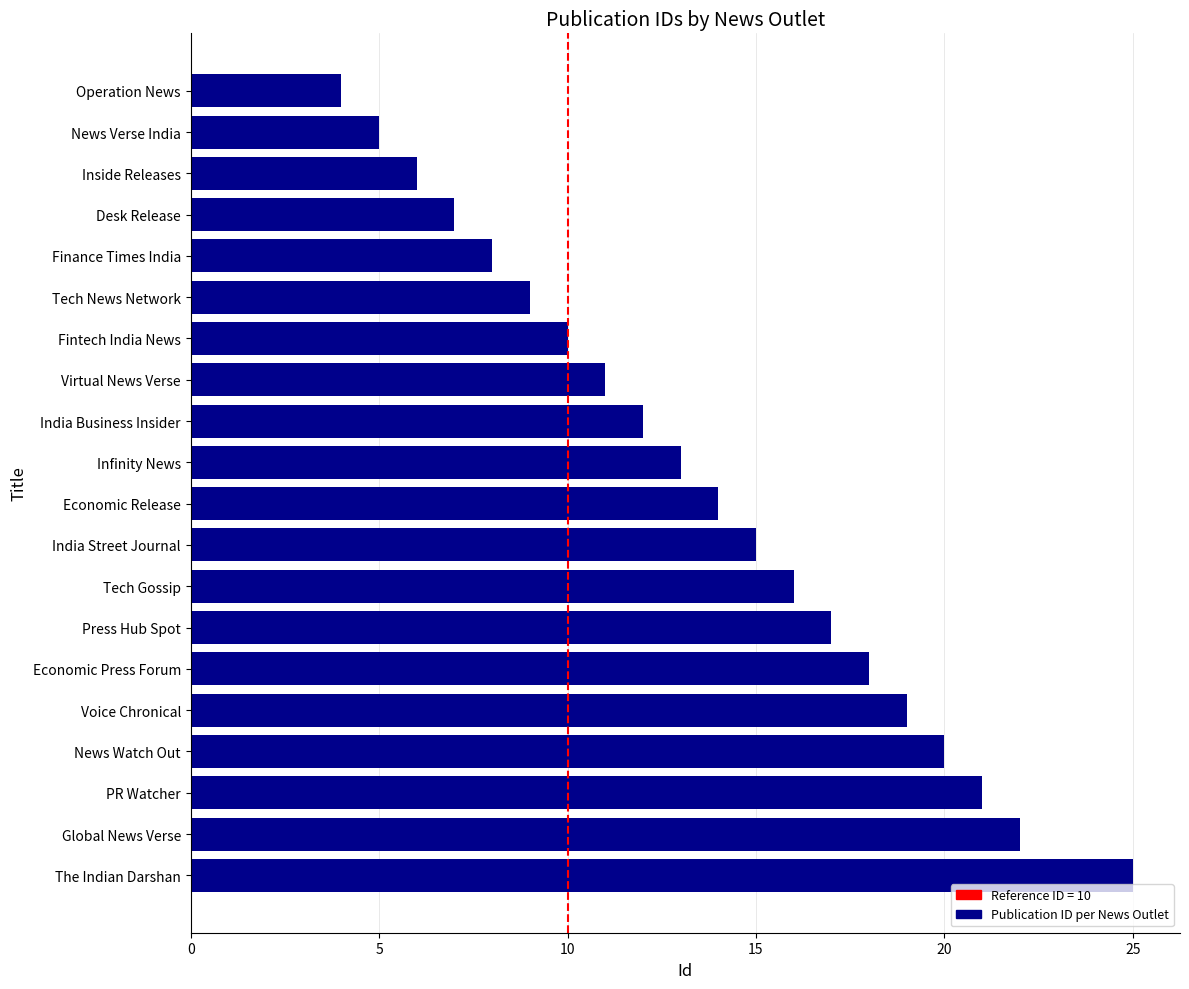

How many distinct data groups are displayed?

1